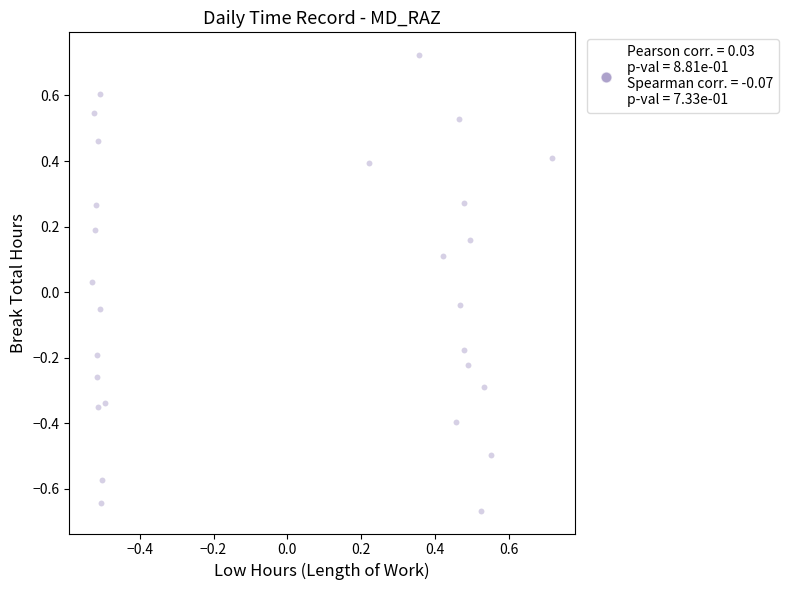

What is the range of X values (max minus min)?

1.2